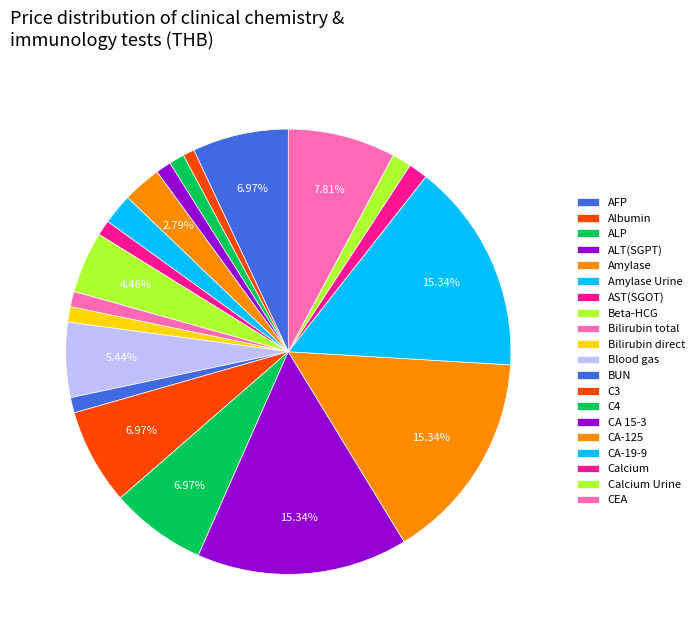

How many slices are in this pie chart?

20